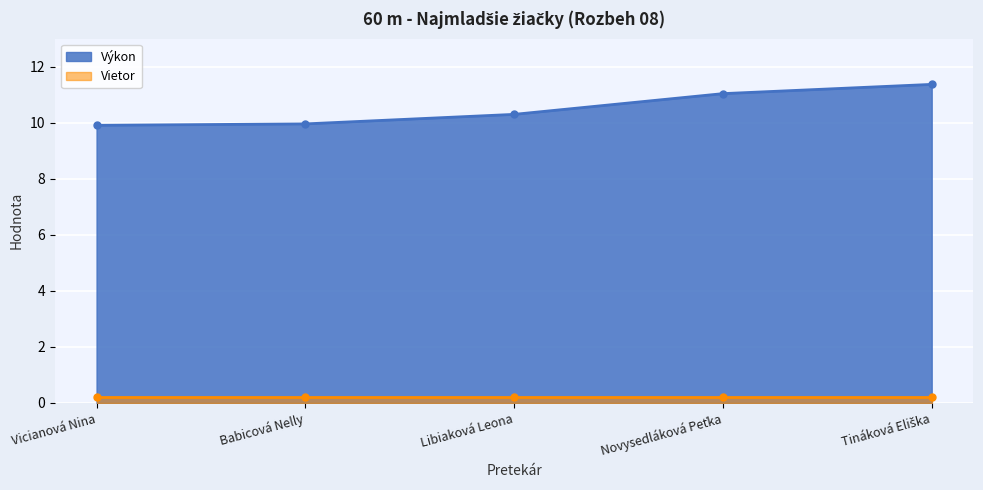

Which label corresponds to the largest value in the chart?

Tináková Eliška